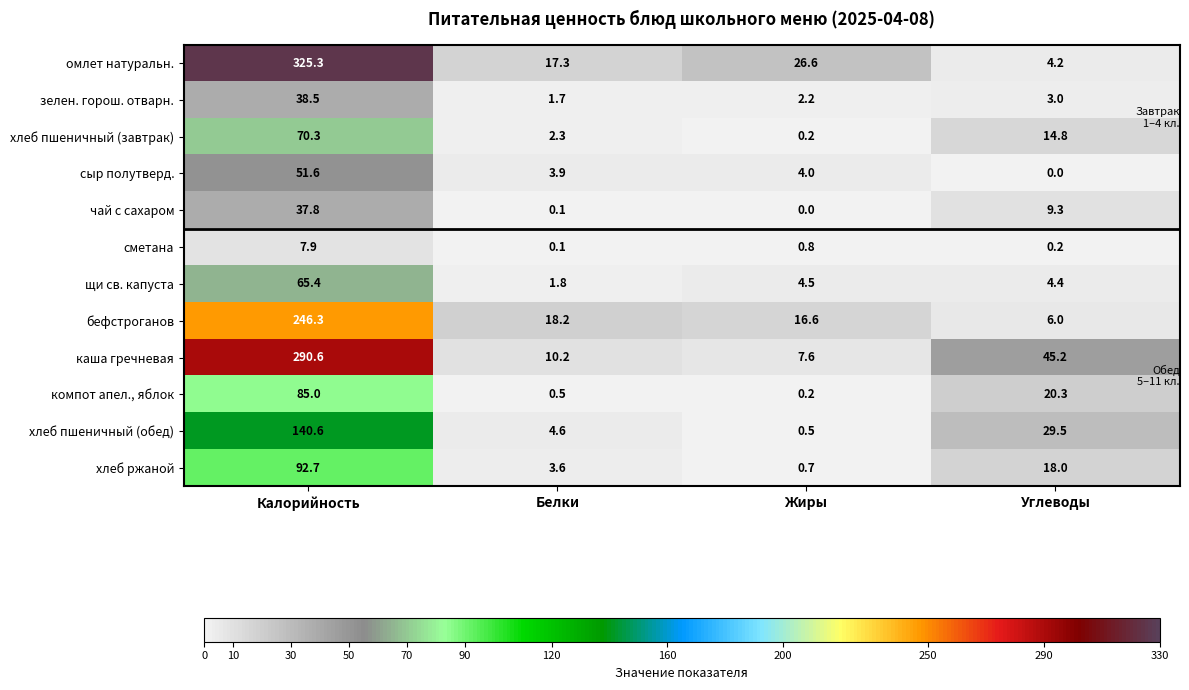

Where is хлеб пшеничный (обед) nearest to the value 70?

Углеводы